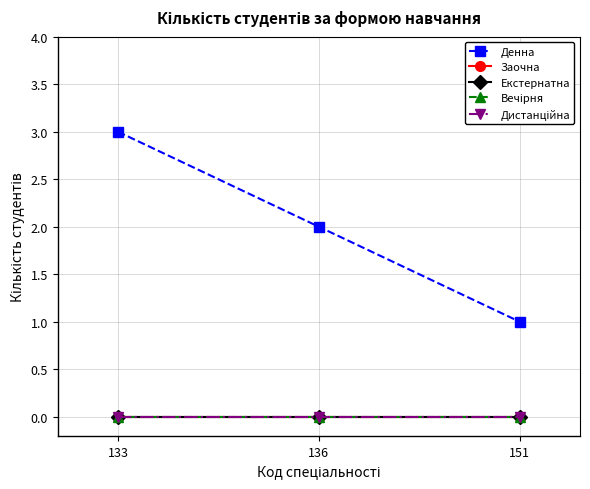

How many data points in Денна are above 2?

1